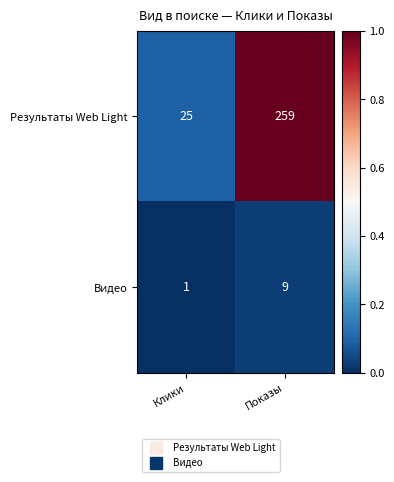

Is it true that Результаты Web Light equals 259 at Показы?

True